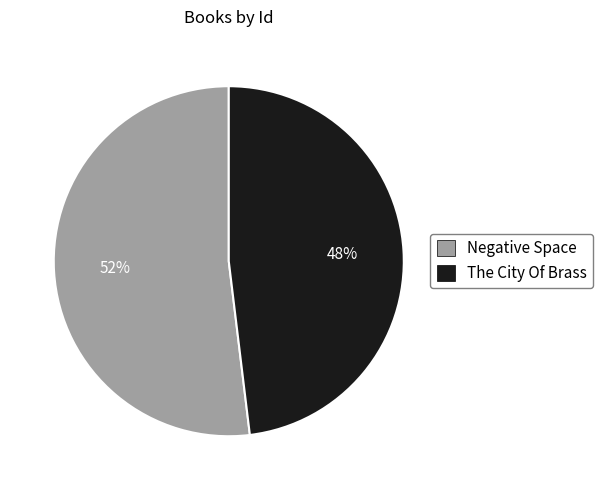

Combined, do The City Of Brass and Negative Space account for over 50%?

Yes